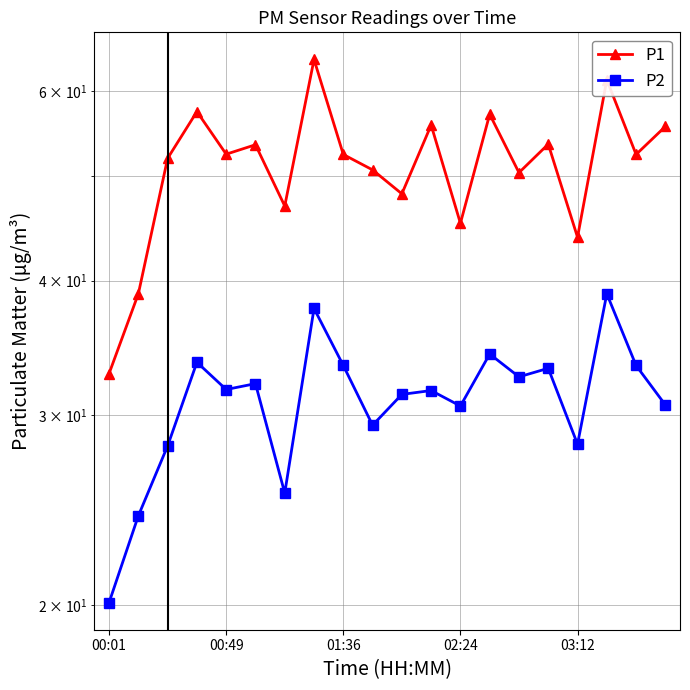

How many distinct data groups are displayed?

2